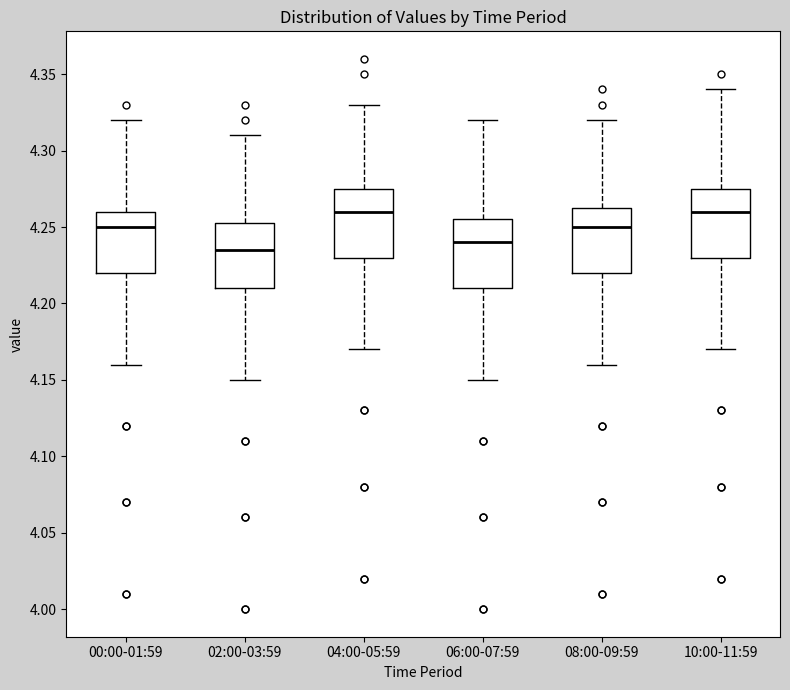

Where does the upper whisker of the box for 10:00-11:59 end on the y-axis? The values are not printed on the chart, so give them approximately, as read against the axis.

4.340